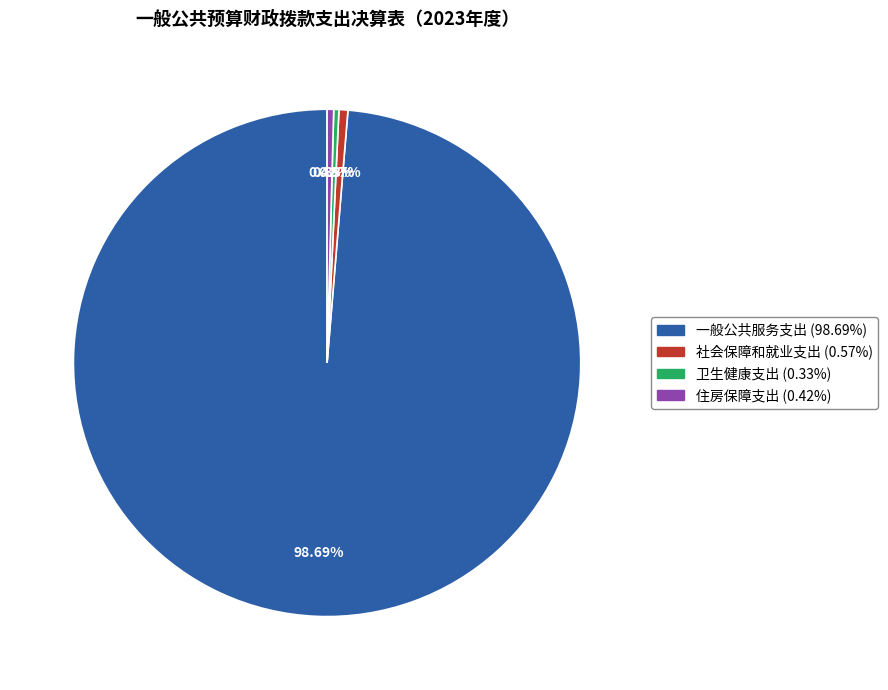

What is the majority slice?

一般公共服务支出